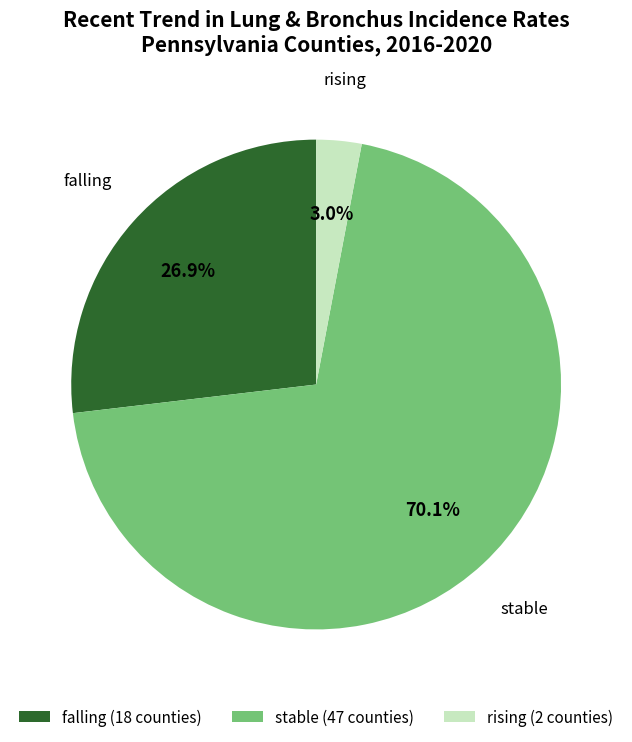

Is falling the majority of the pie?

No